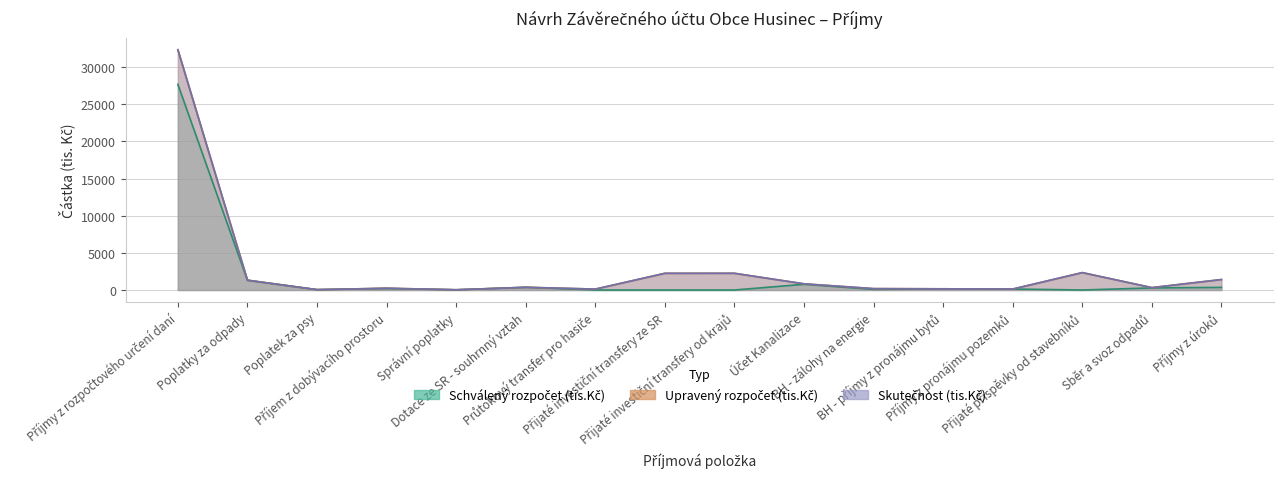

What is the sum of all Skutečnost (tis.Kč) values?

44356